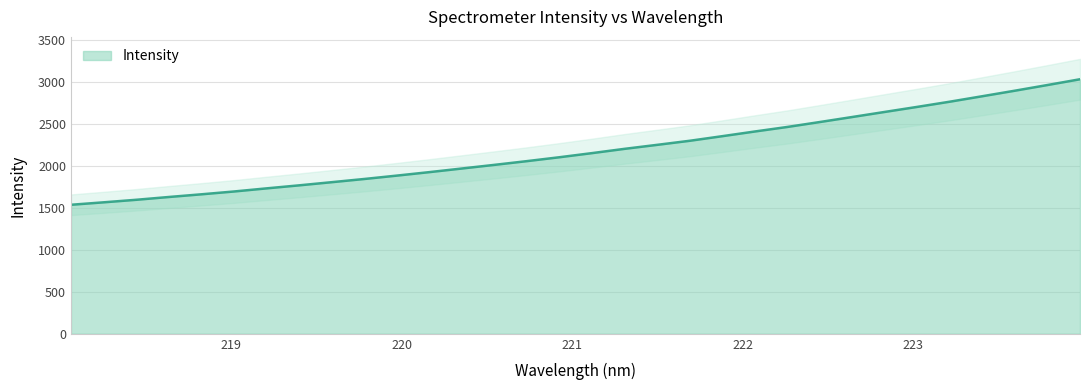

List the labels in order of value, smallest first.

218.0596, 218.2508, 218.442, 218.6332, 218.8244, 219.0156, 219.2067, 219.3979, 219.589, 219.7801, 219.9712, 220.1623, 220.3533, 220.5444, 220.7354, 220.9264, 221.1174, 221.3083, 221.4993, 221.6902, 221.8812, 222.0721, 222.263, 222.4538, 222.6447, 222.8355, 223.0264, 223.2172, 223.408, 223.5987, 223.7895, 223.9802